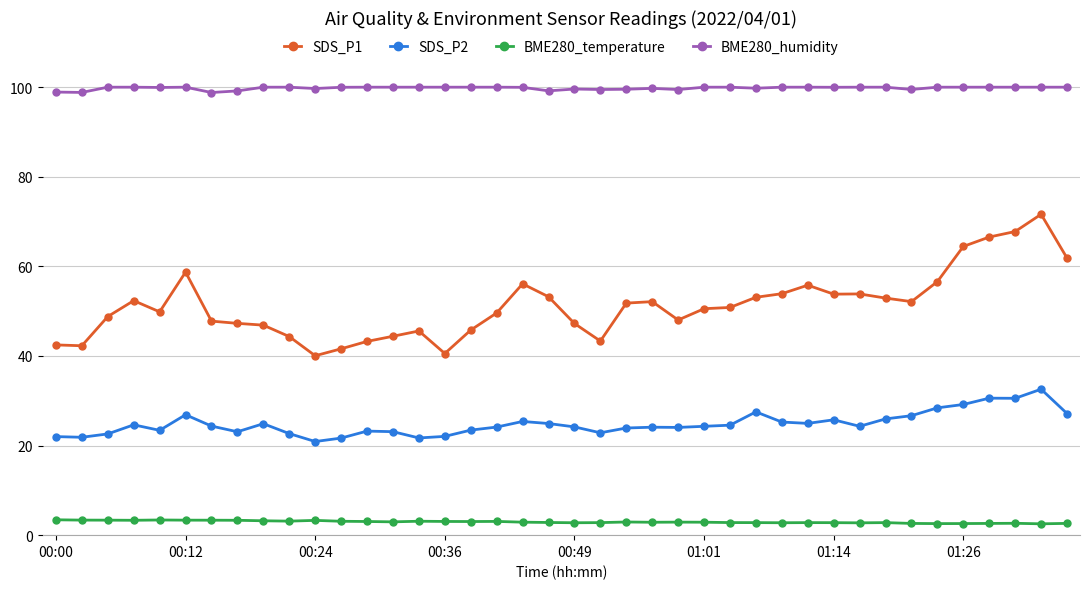

What is the value of the SDS_P1 point at the 4th from the left?

52.4